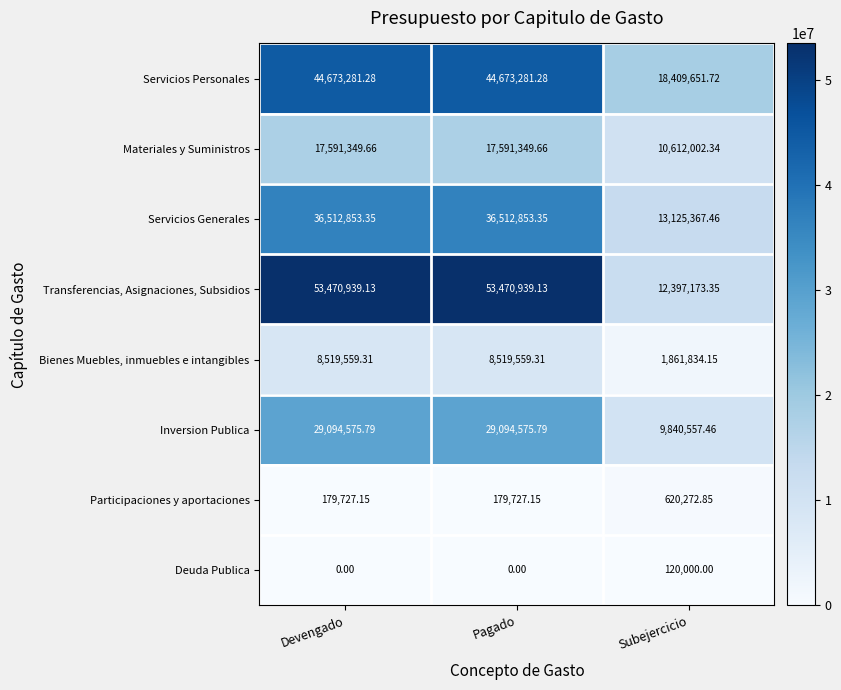

Which series has the largest total across all categories?

Transferencias, Asignaciones, Subsidios